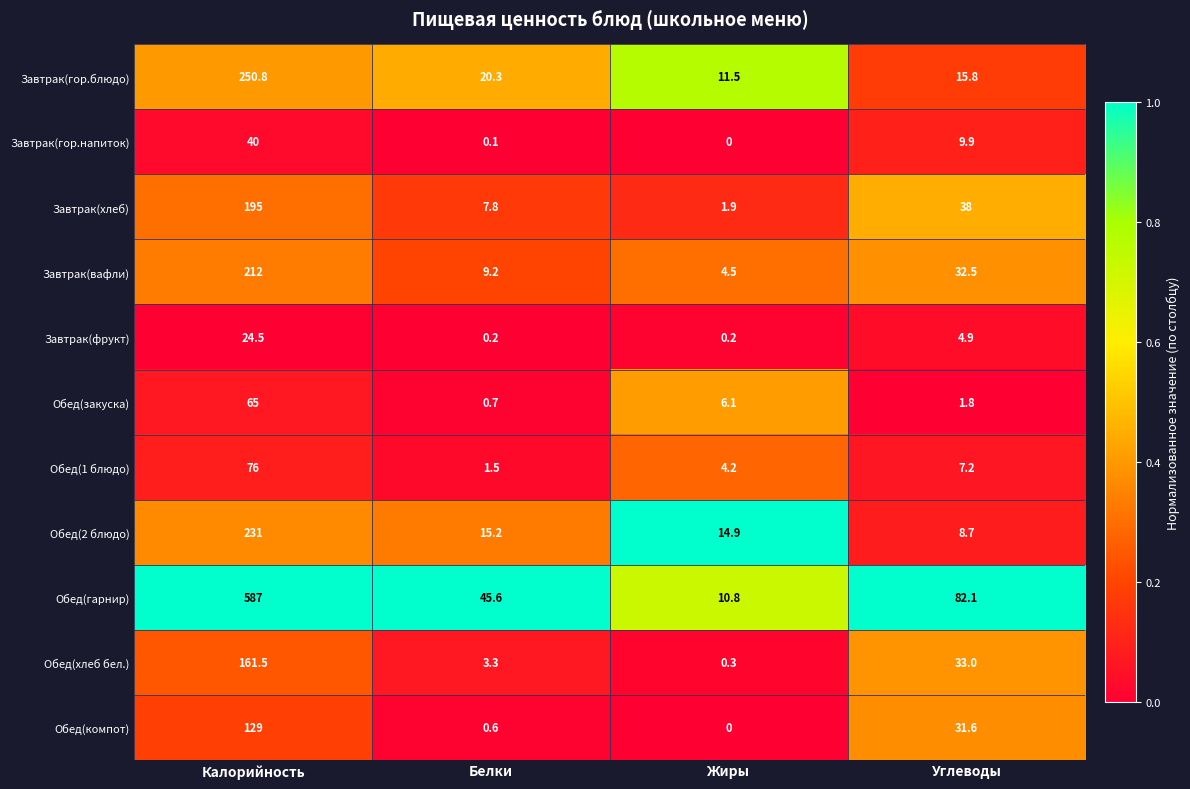

The value of Обед(компот) at Калорийность is 27.4. True or false?

False